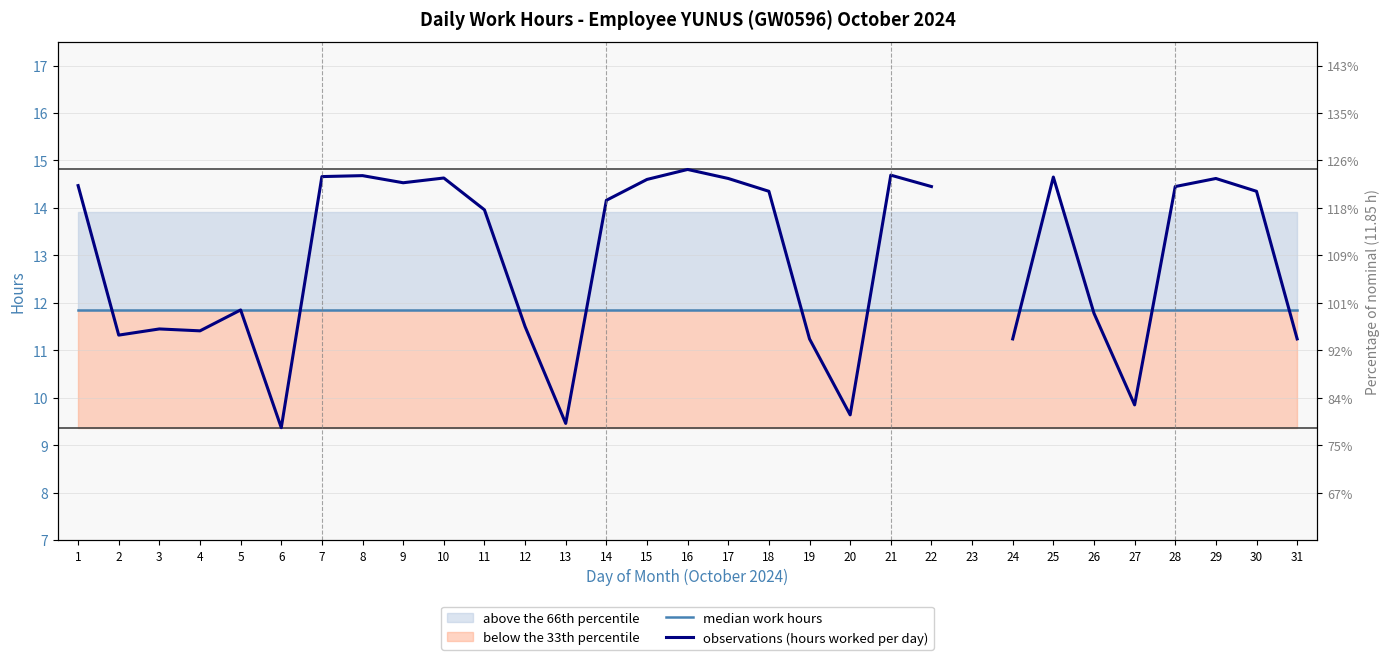

How many values in the observations (hours worked per day) series exceed 14?

16